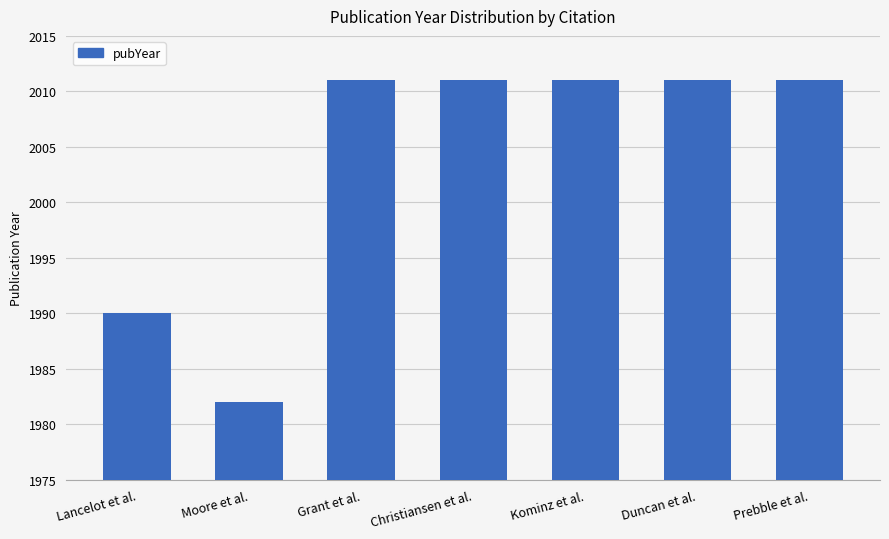

Reading left to right, transcribe all the data shown in this chart.

Lancelot et al.=1990	Moore et al.=1982	Grant et al.=2011	Christiansen et al.=2011	Kominz et al.=2011	Duncan et al.=2011	Prebble et al.=2011